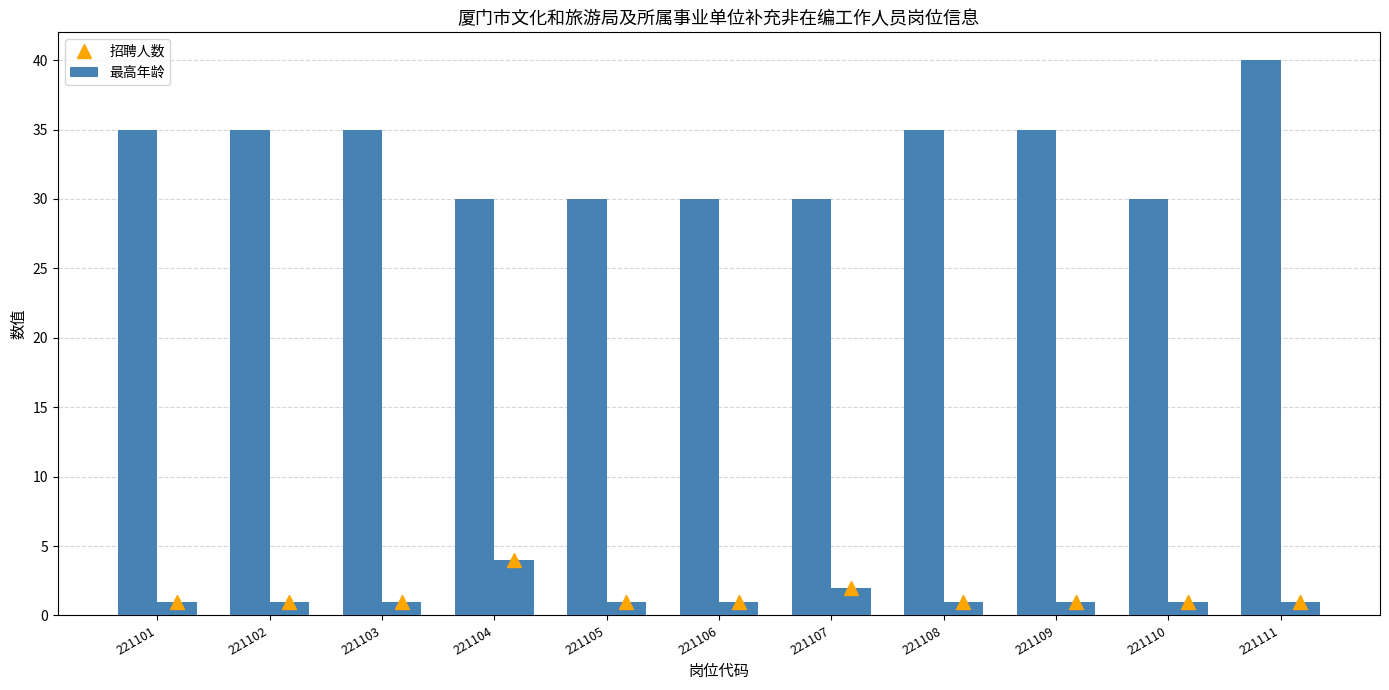

What is the difference between the highest and lowest values at 221109?

34